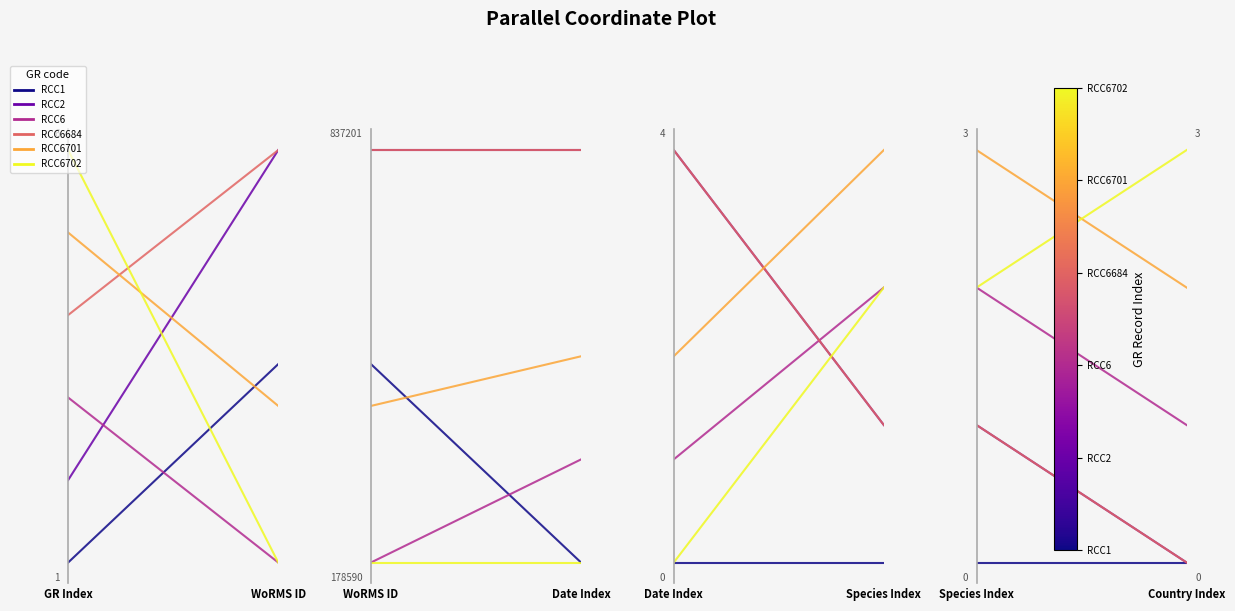

What is the sum of all RCC6701 values?

1.2